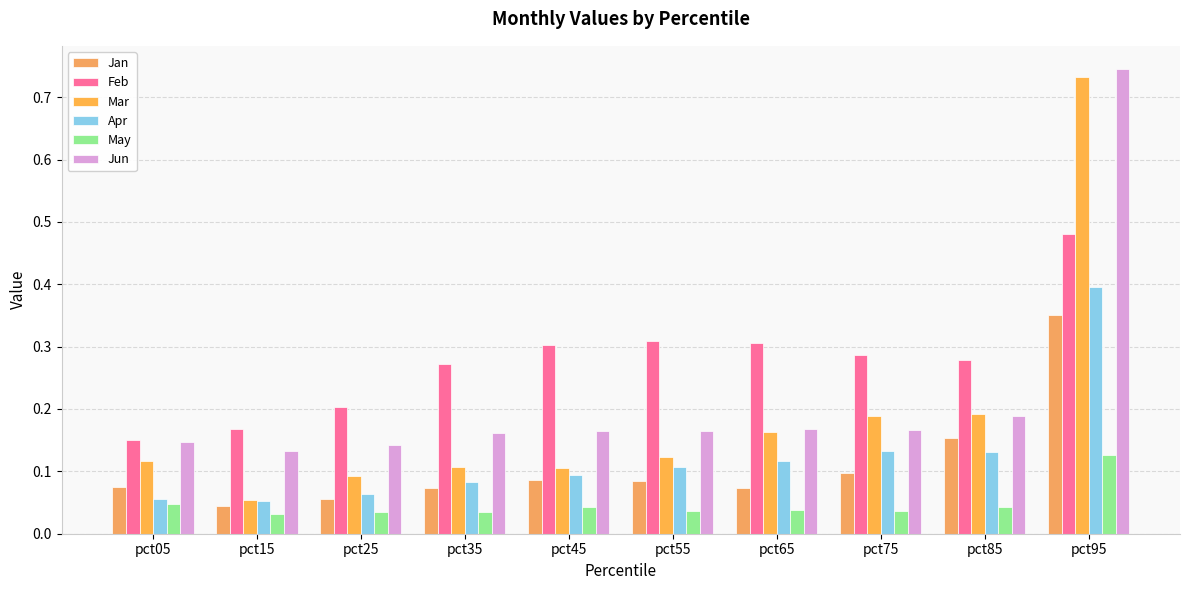

What is the minimum value for Apr?

0.1